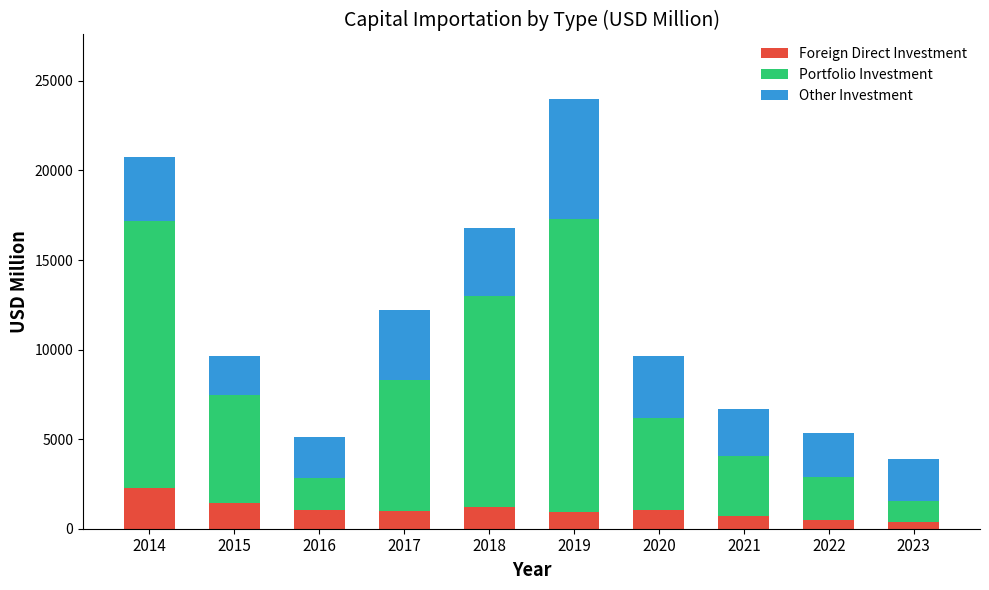

Does the chart contain stacked bars?

Yes